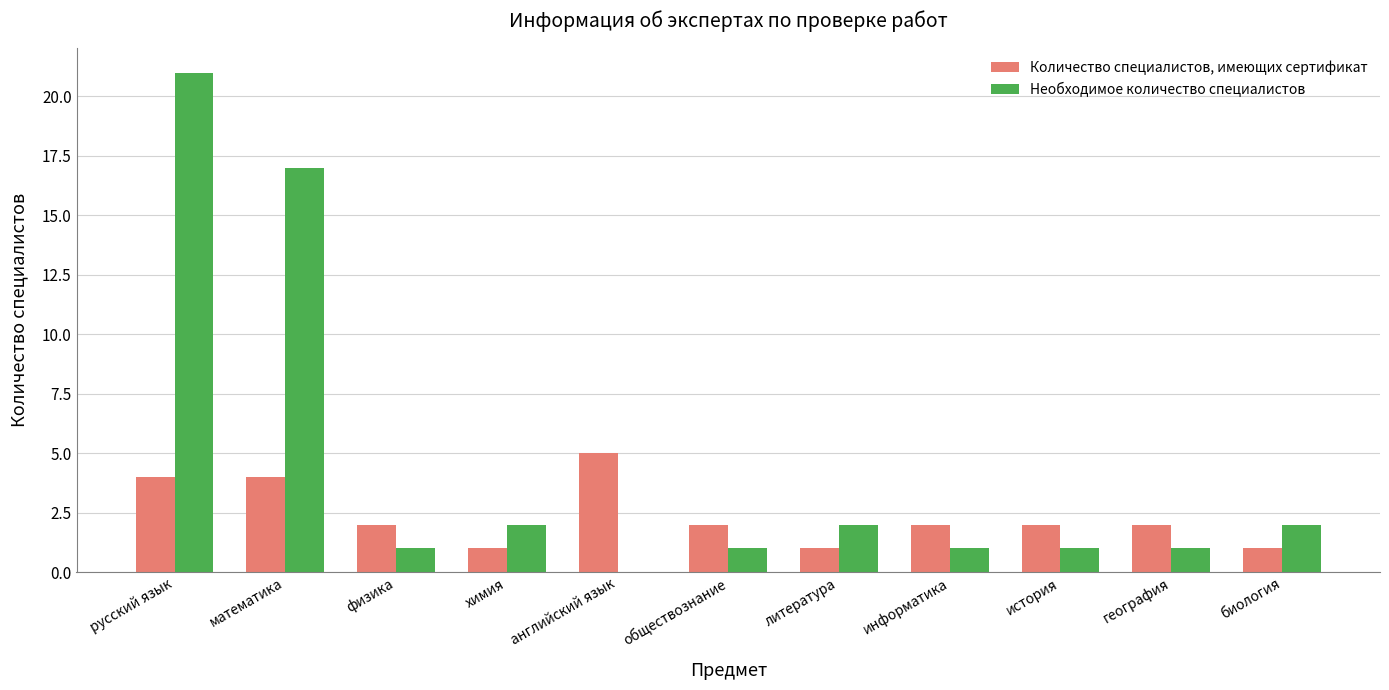

The Необходимое количество специалистов series shows 1 at литература. True or false?

False